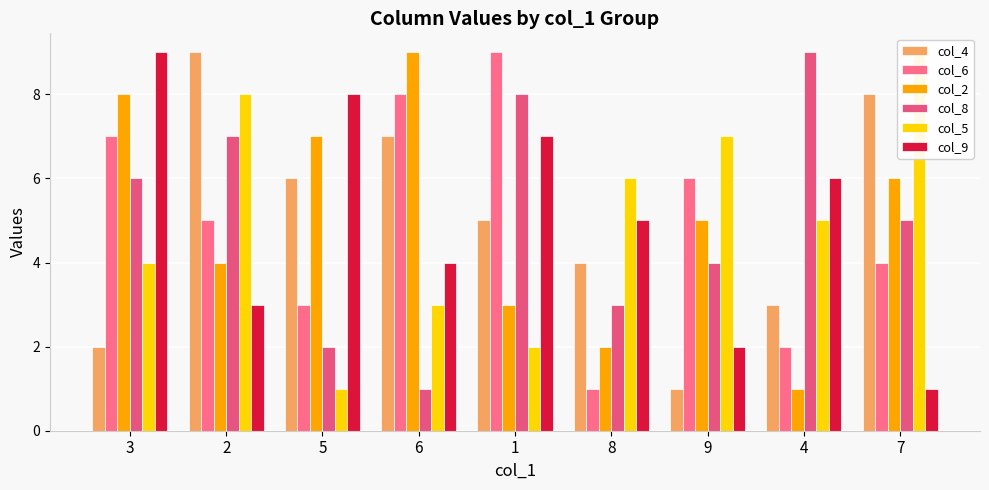

At which category is the sum across all series the highest?

3